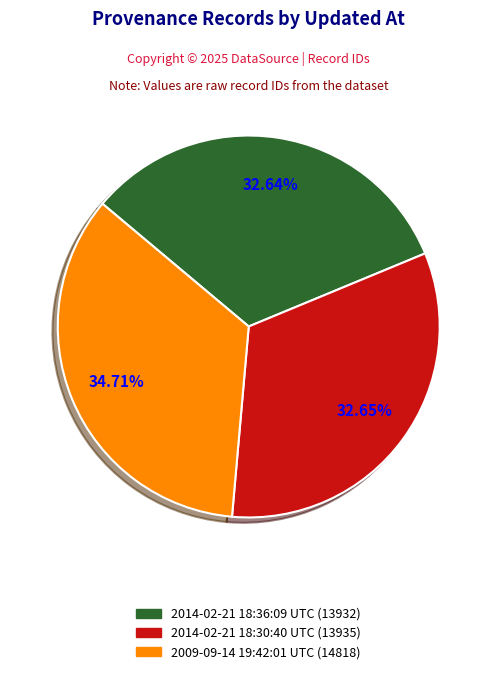

What percentage do 2014-02-21 18:30:40 UTC and 2009-09-14 19:42:01 UTC together represent?

67.4%